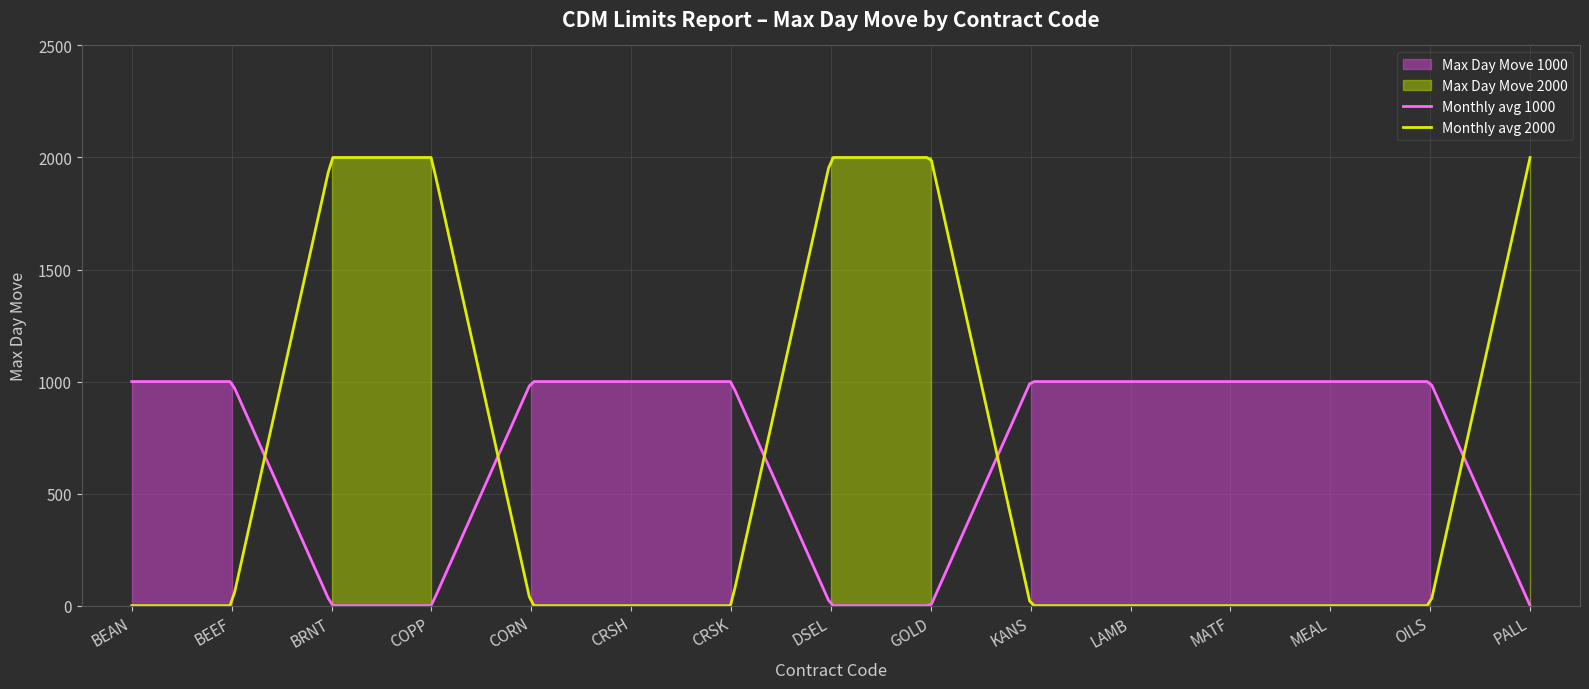

What is the maximum value for Monthly avg 2000?

2000.0